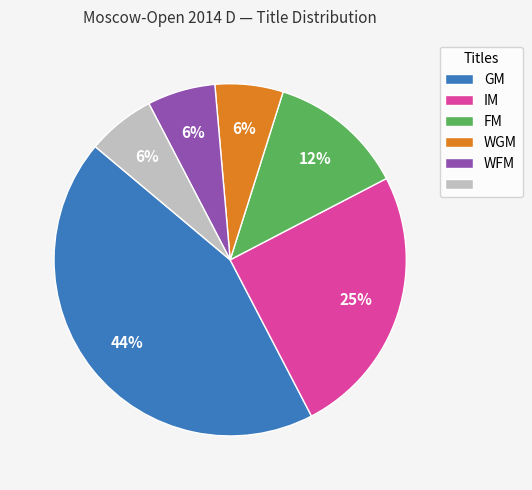

To the nearest percent, what is the average slice percentage?

17%